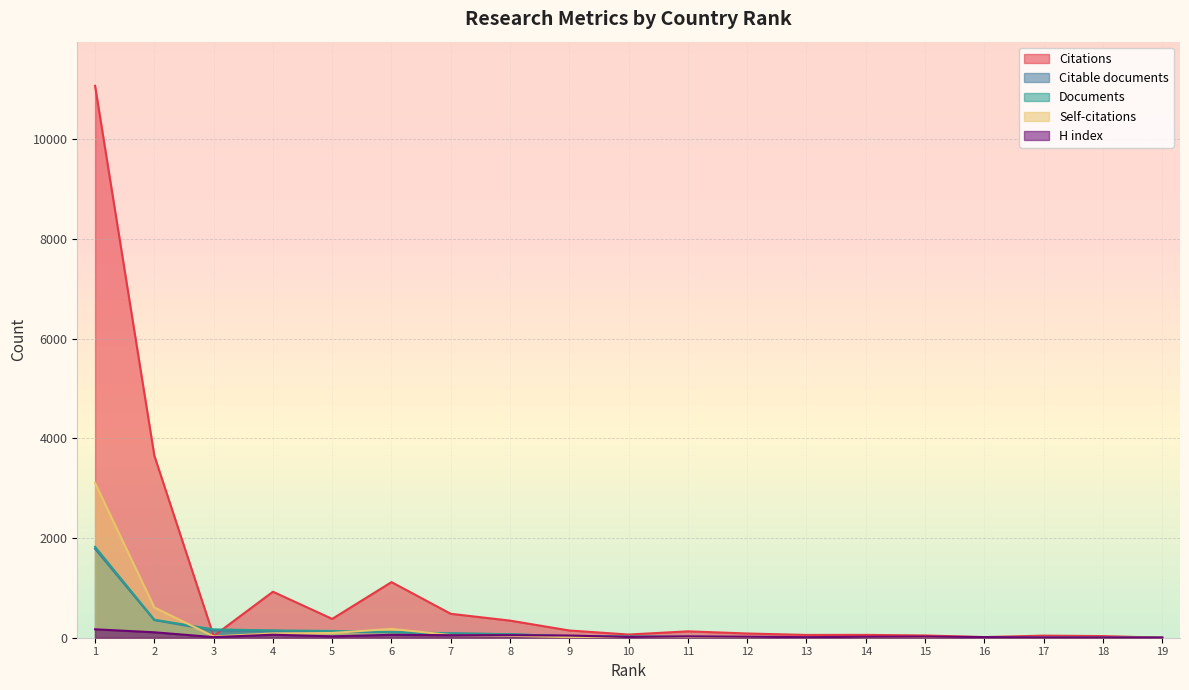

Which has a higher value, 18 or 13?

13